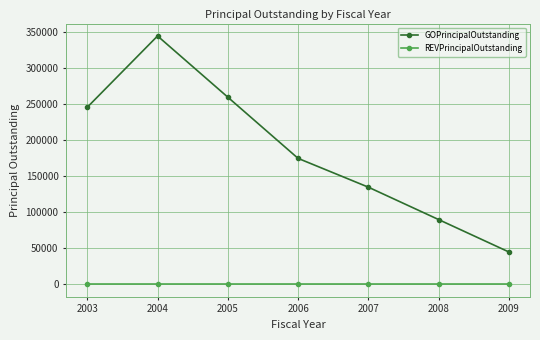

Is this an area chart (filled region under the line)?

No